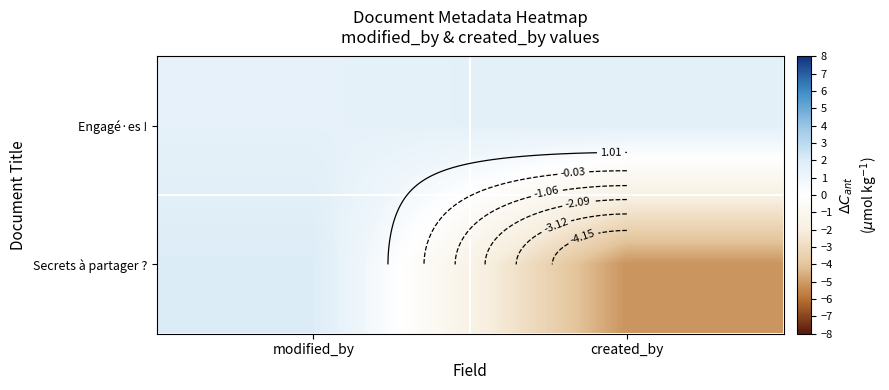

Which has a higher value, created_by or modified_by?

created_by